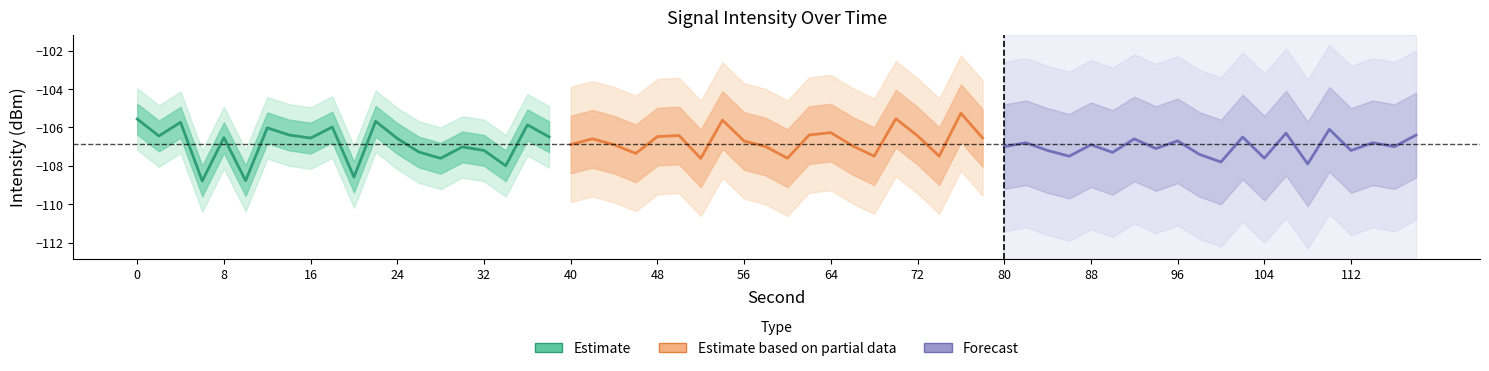

Rank the series by their average value, from lowest to highest.

Forecast, Estimate, Estimate based on partial data